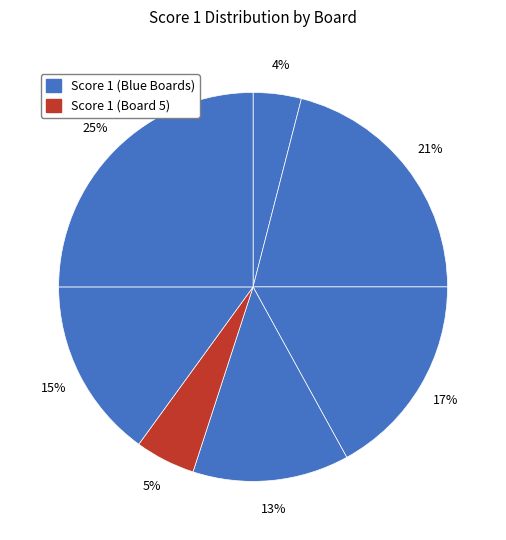

How many segments does this pie chart have?

7